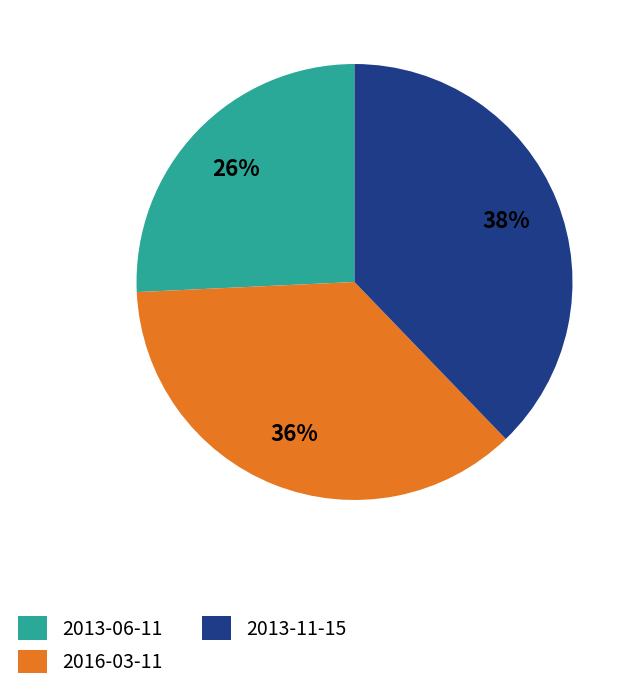

Rank the categories by value from highest to lowest.

2013-11-15, 2016-03-11, 2013-06-11